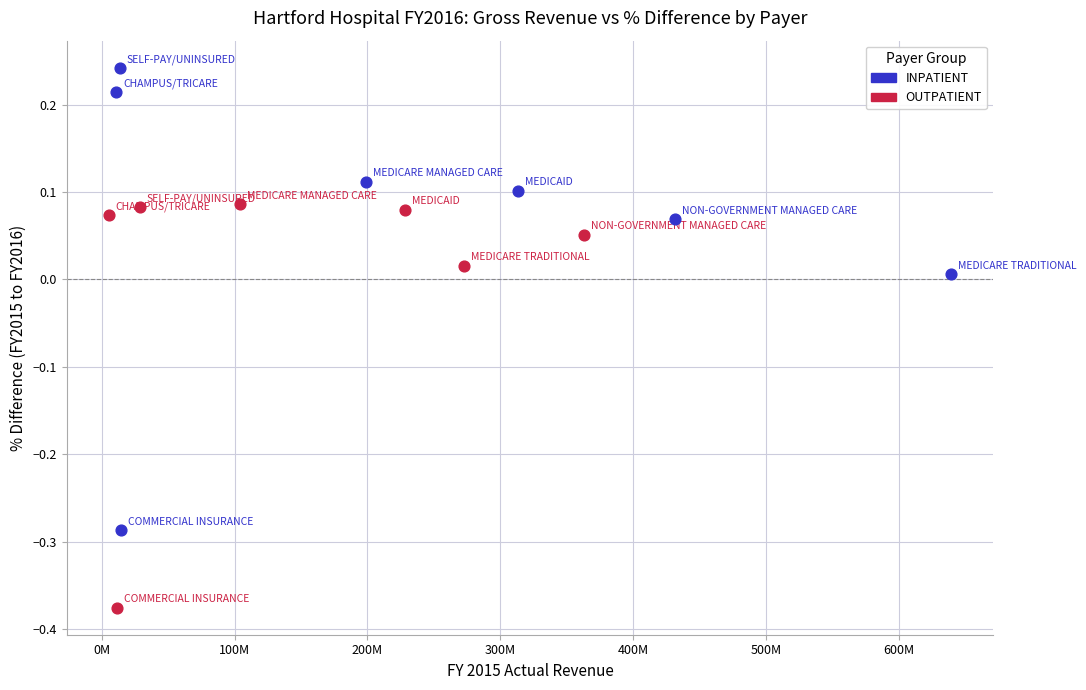

Which series has the widest spread of Y values?

INPATIENT